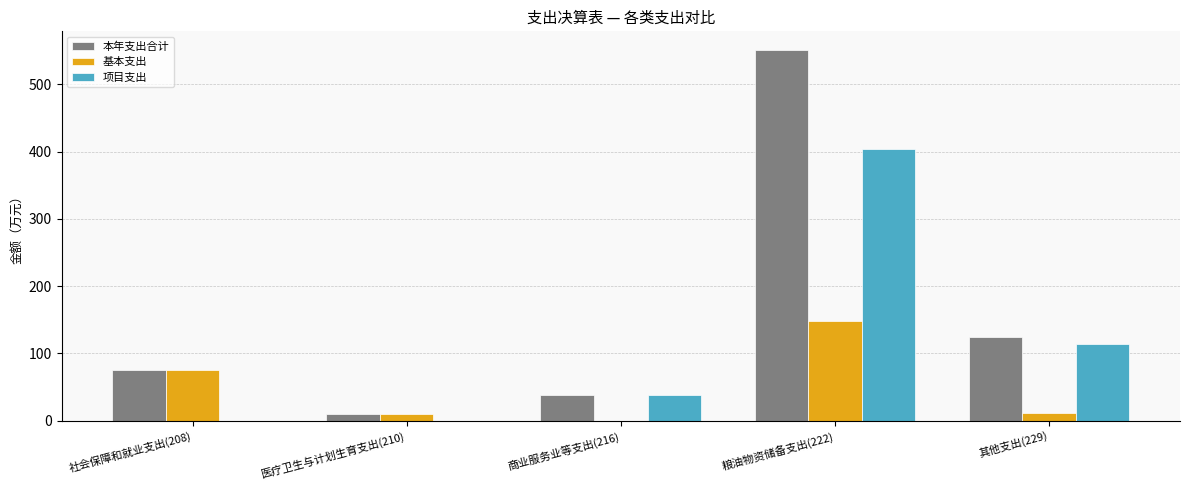

What are all the series names shown in the legend?

本年支出合计, 基本支出, 项目支出